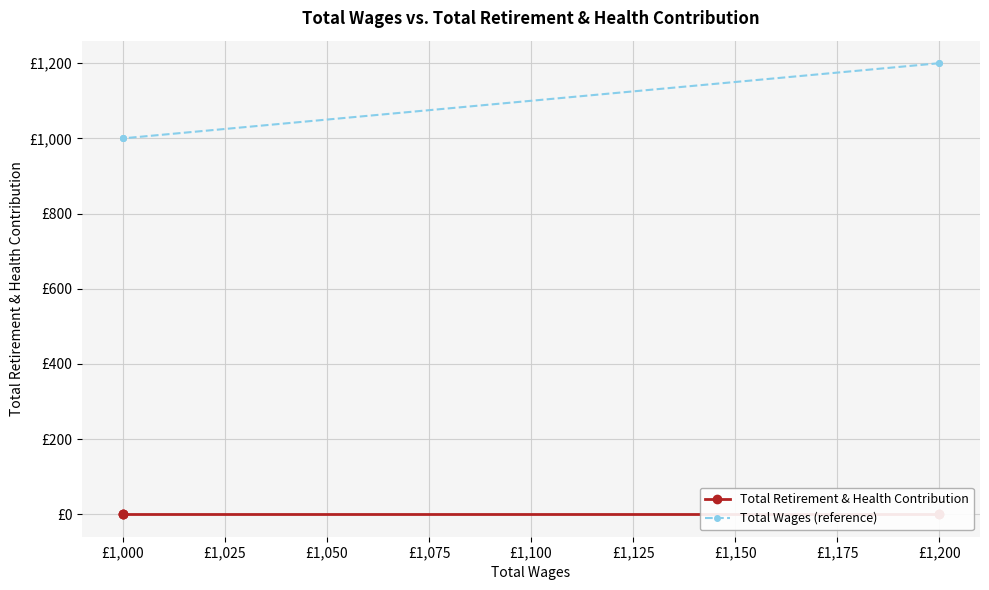

Which series has the largest total across all categories?

Total Wages (reference)